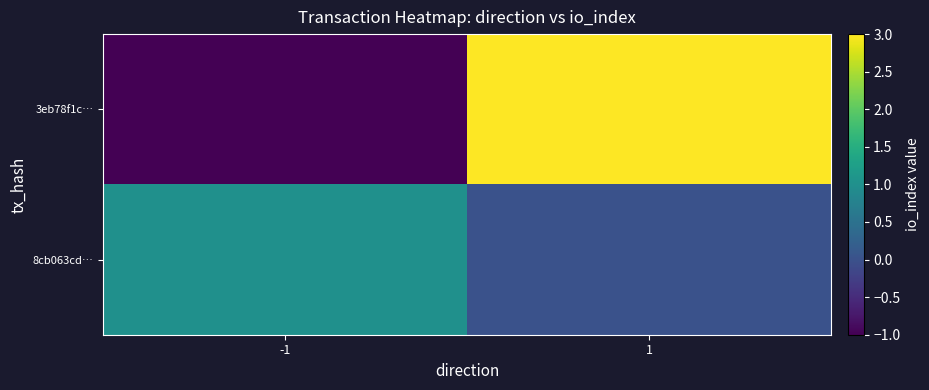

How many categories are shown in the chart?

2